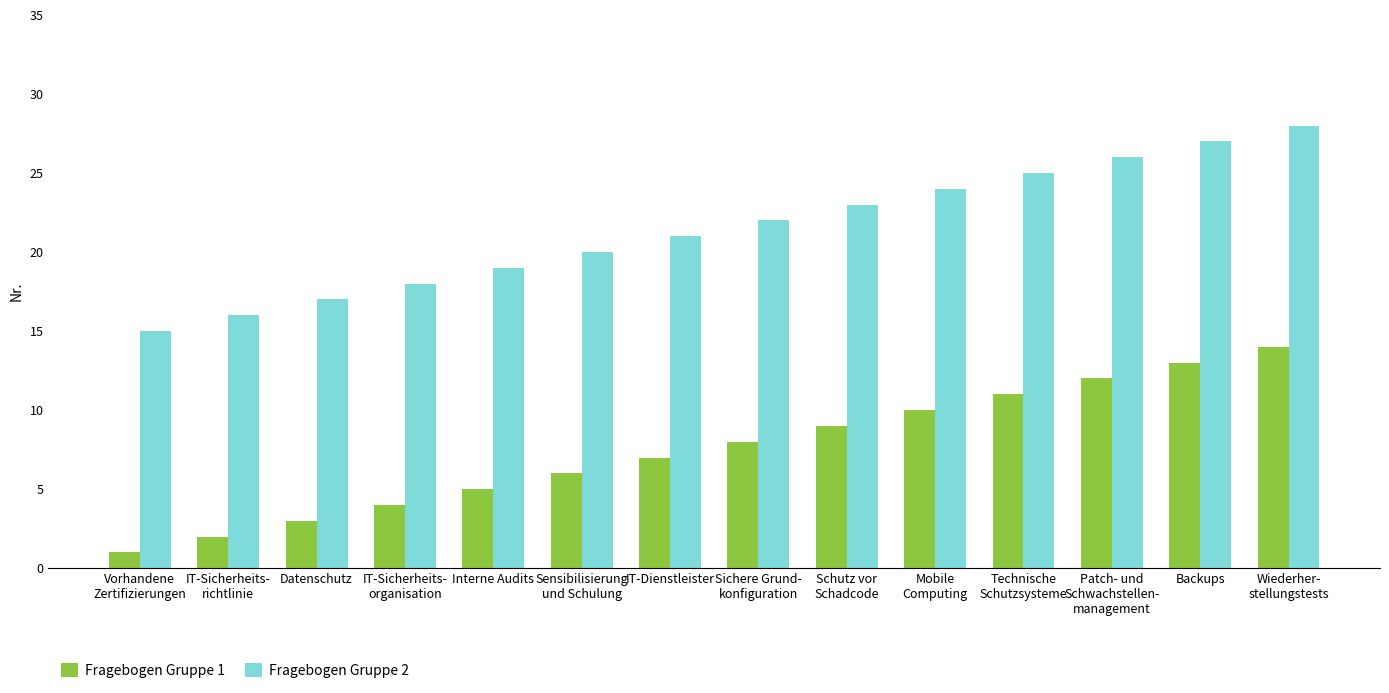

What is the average value of the Fragebogen Gruppe 2 series?

22